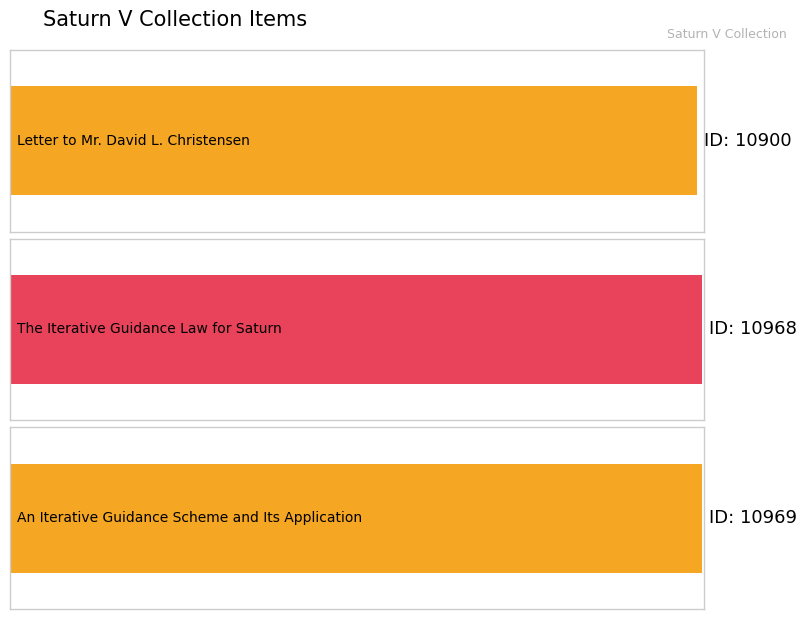

At which category does the chart reach its minimum across all series?

Letter to Mr. David L. Christensen